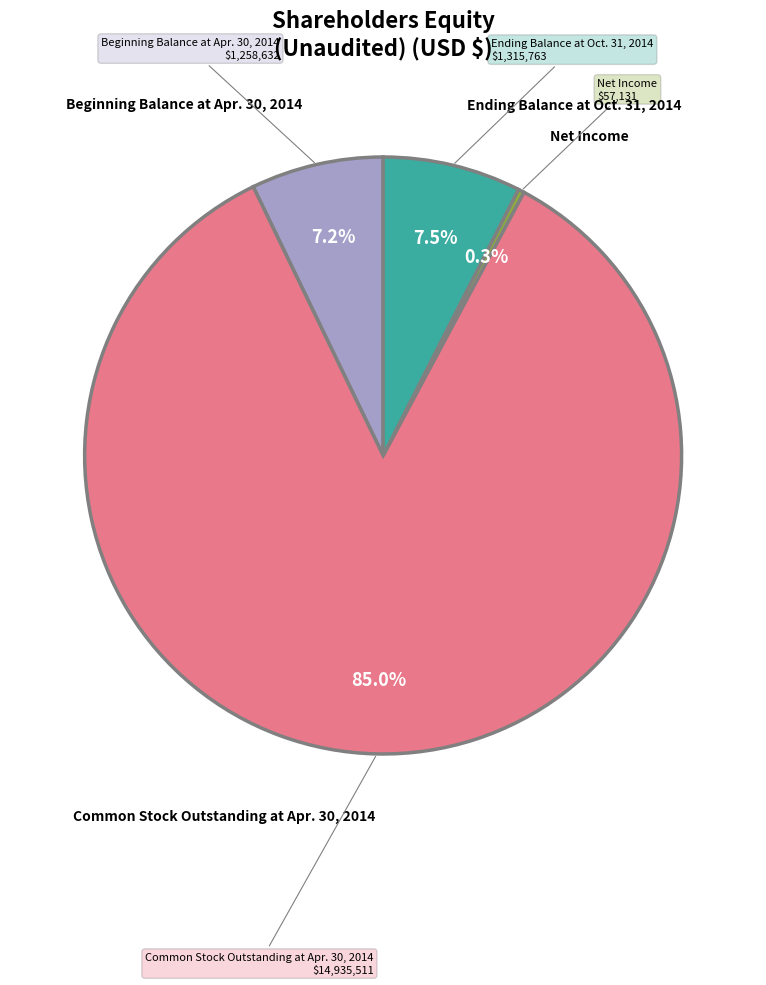

Is there a majority slice in this chart?

Yes